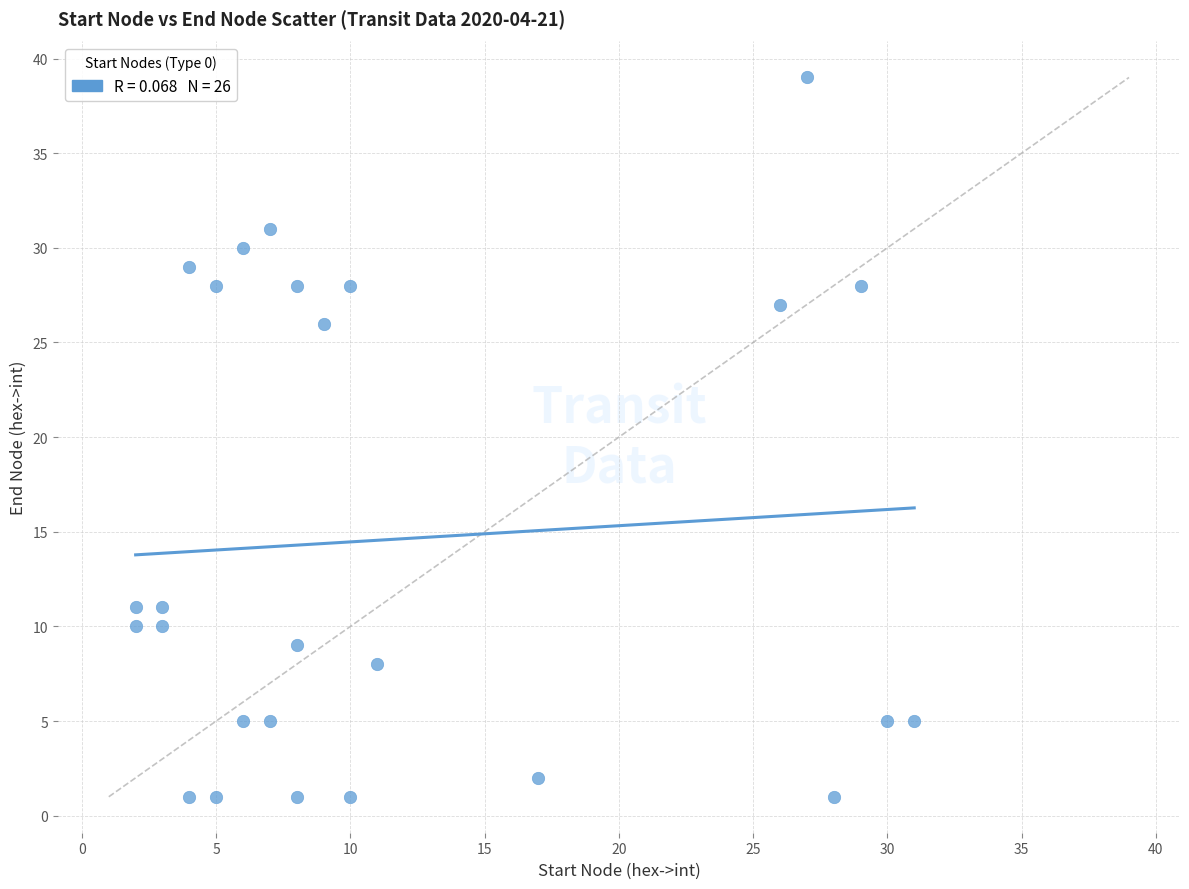

What is the range of X values (max minus min)?

29